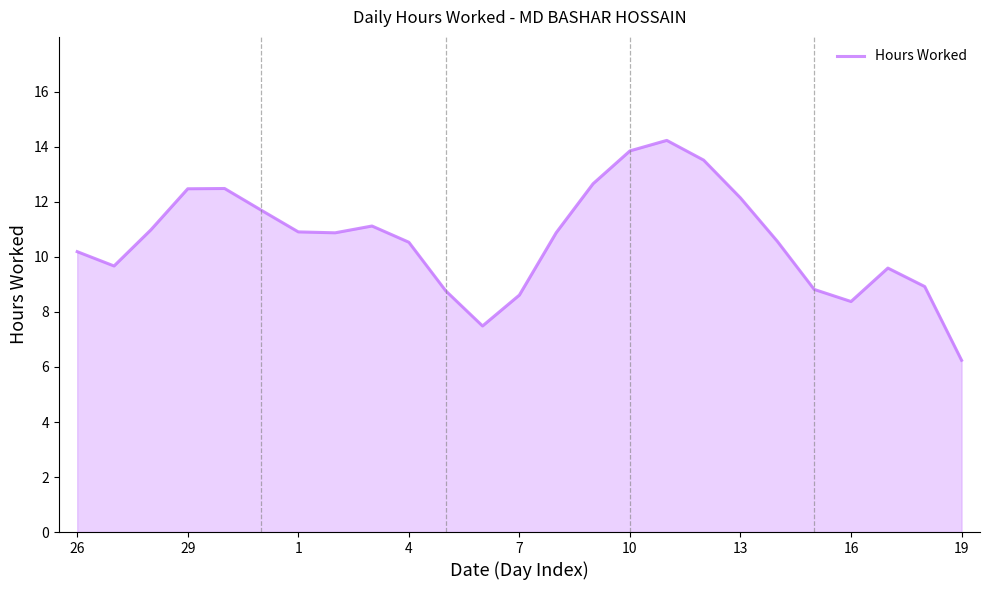

What is the difference between the maximum and minimum values?

8.0